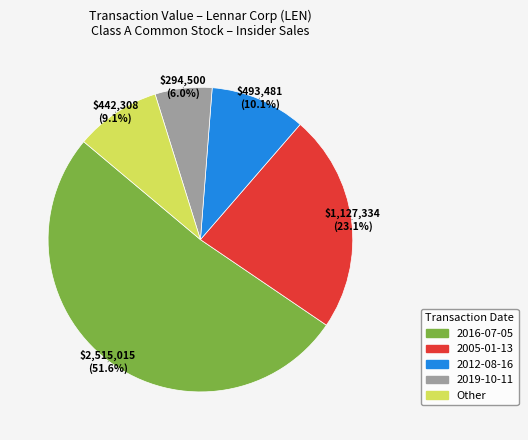

Is there any slice that represents more than half of the pie?

Yes